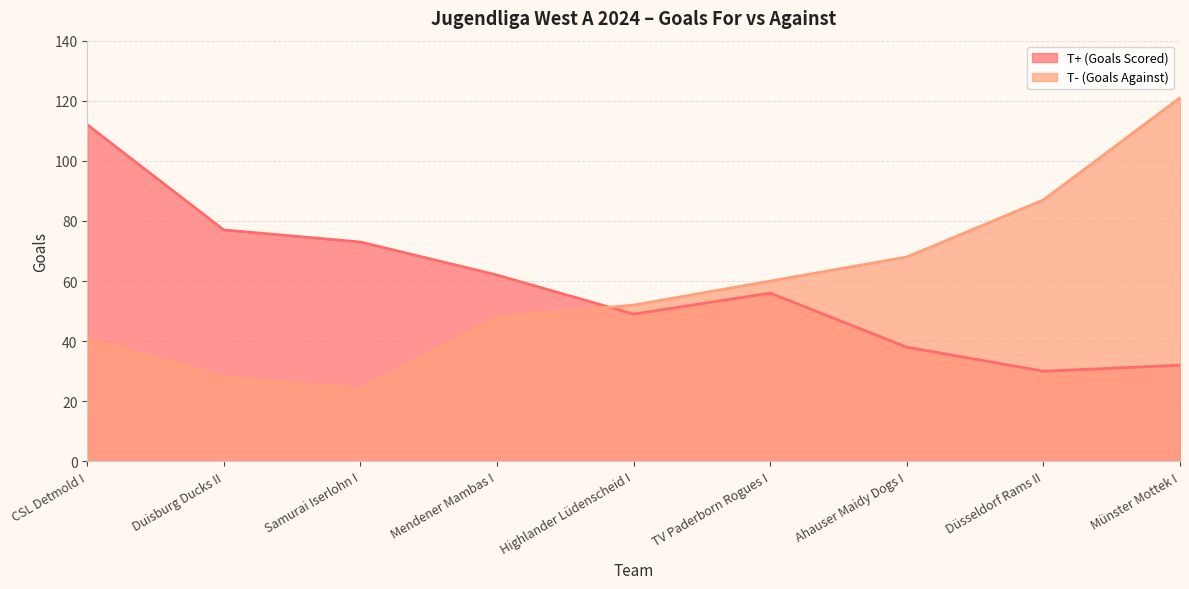

The T- (Goals Against) series shows 71 at Mendener Mambas I. True or false?

False